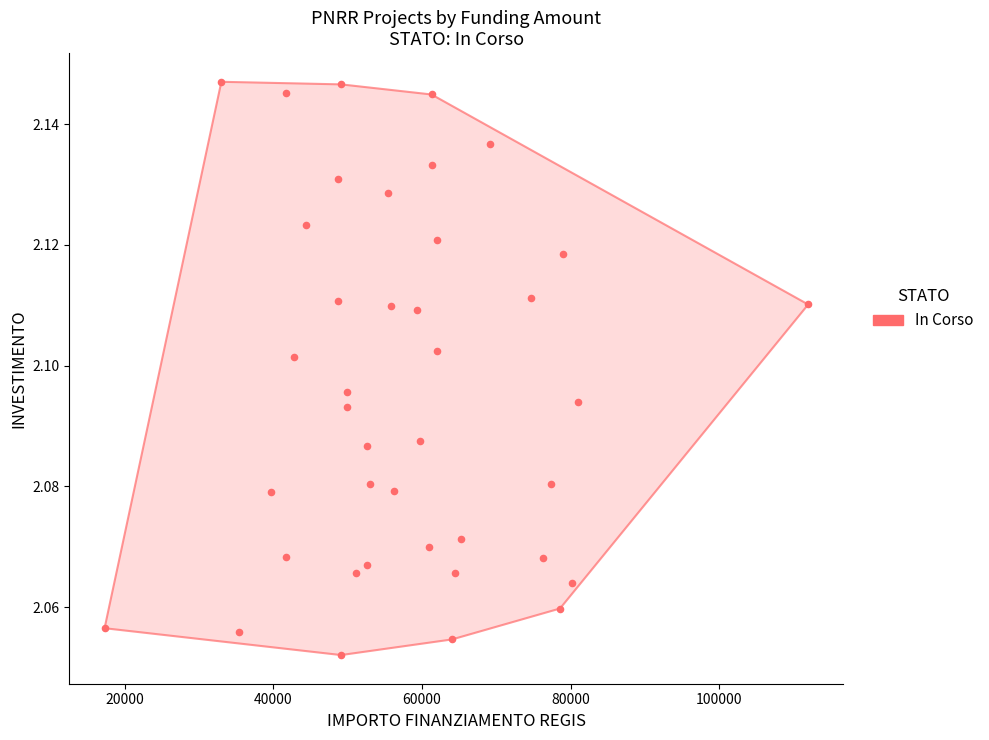

What is the range of X values (max minus min)?

94665.7